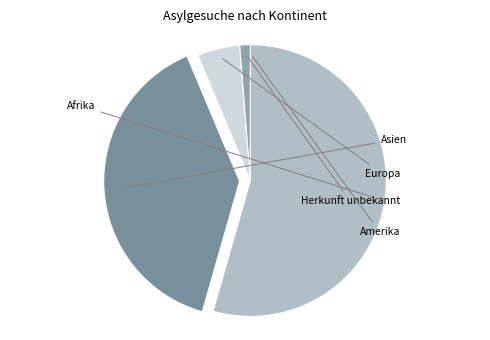

How many slices are in this pie chart?

5